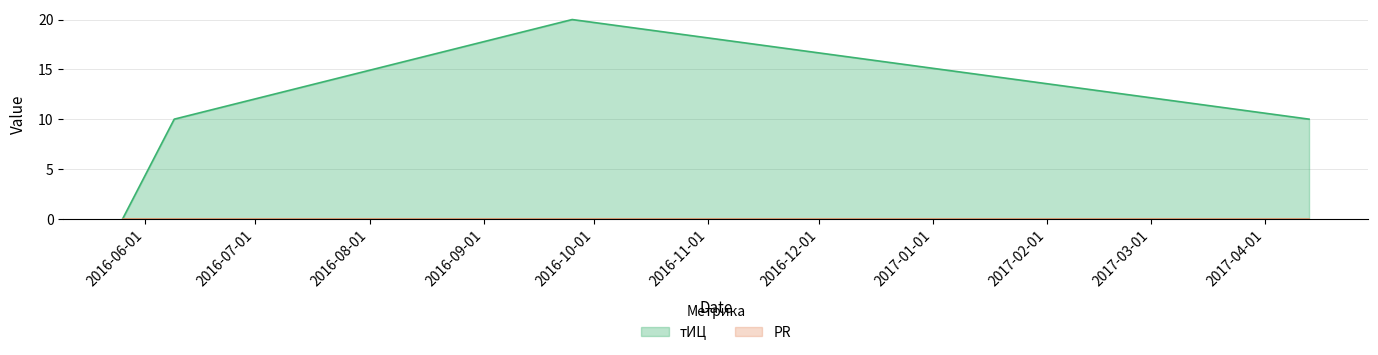

Approximately how many times larger is the value at 2016-06-09 compared to 2017-04-13?

1.0